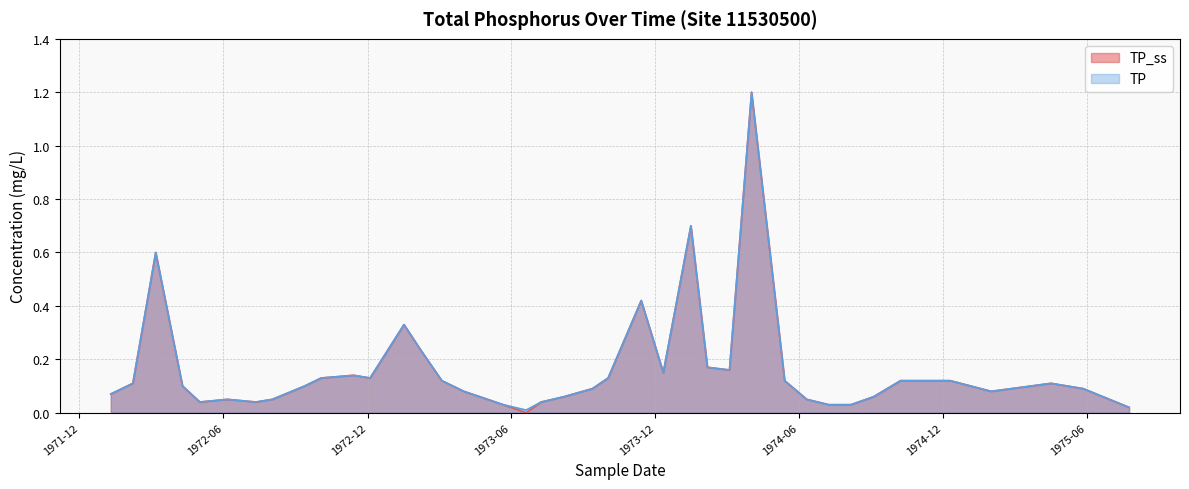

Which category has the highest value across all series?

1974-04-02